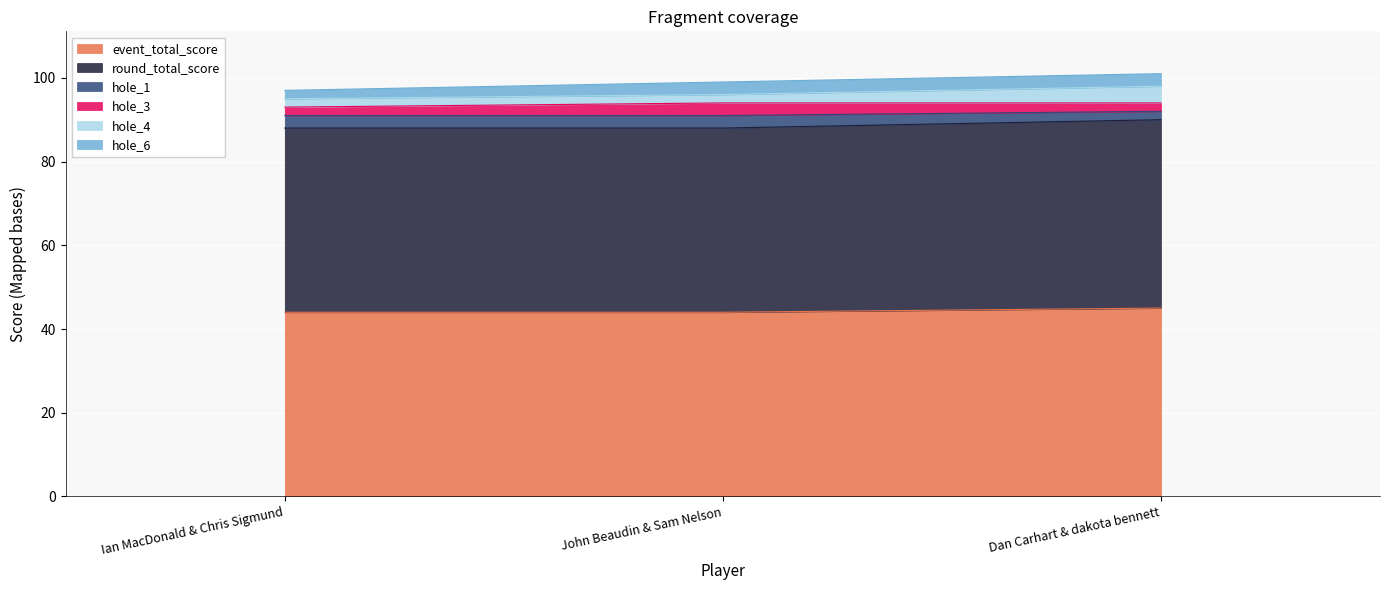

Does the chart display data point markers on the line(s)?

No